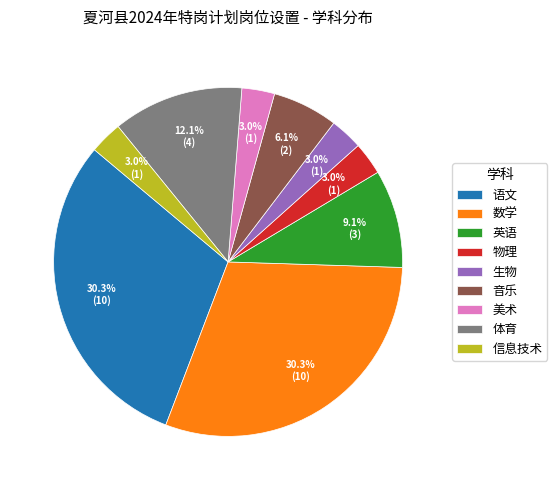

How many slices are in this pie chart?

9